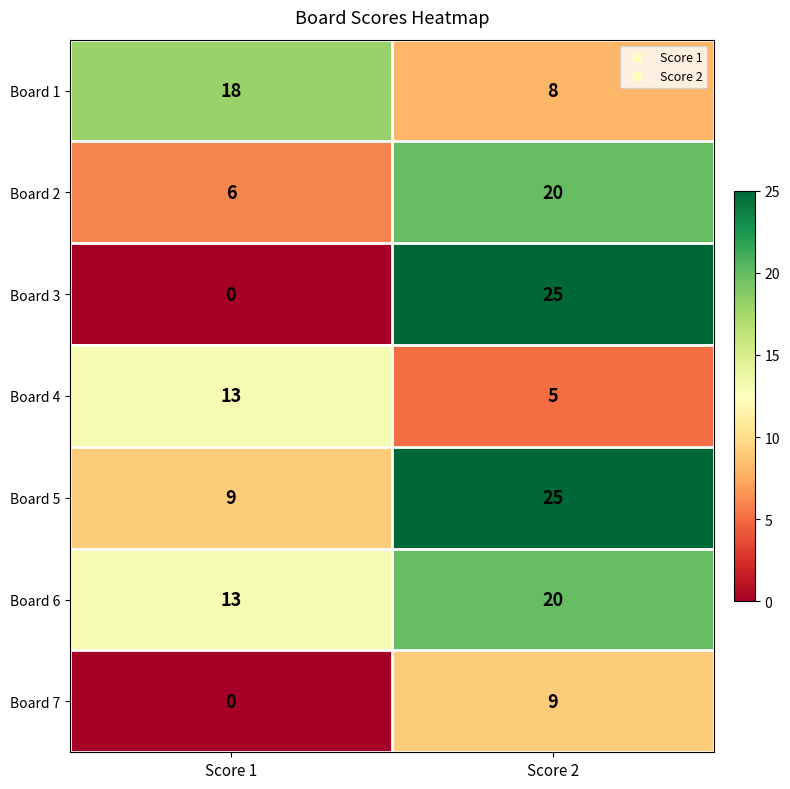

Between Score 1 and Score 2, which series saw the biggest shift?

Board 3